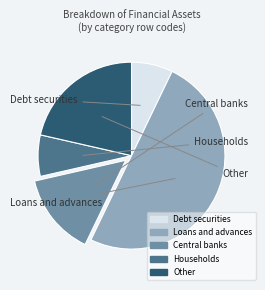

Which slice is the smallest?

Debt securities